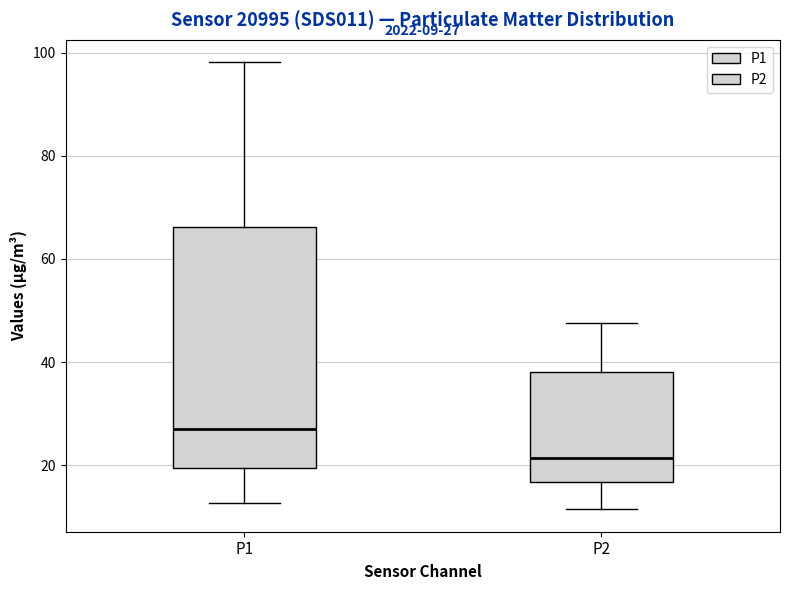

Comparing the boxes themselves (not the whiskers), which one is the tallest?

P1